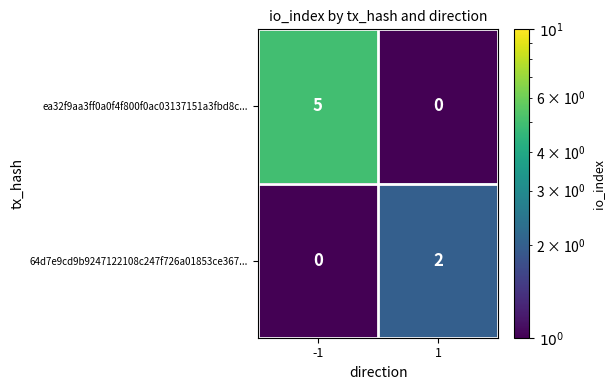

Is it true that ea32f9aa3ff0a0f4f800f0ac03137151a3fbd8c... equals 3 at -1?

False